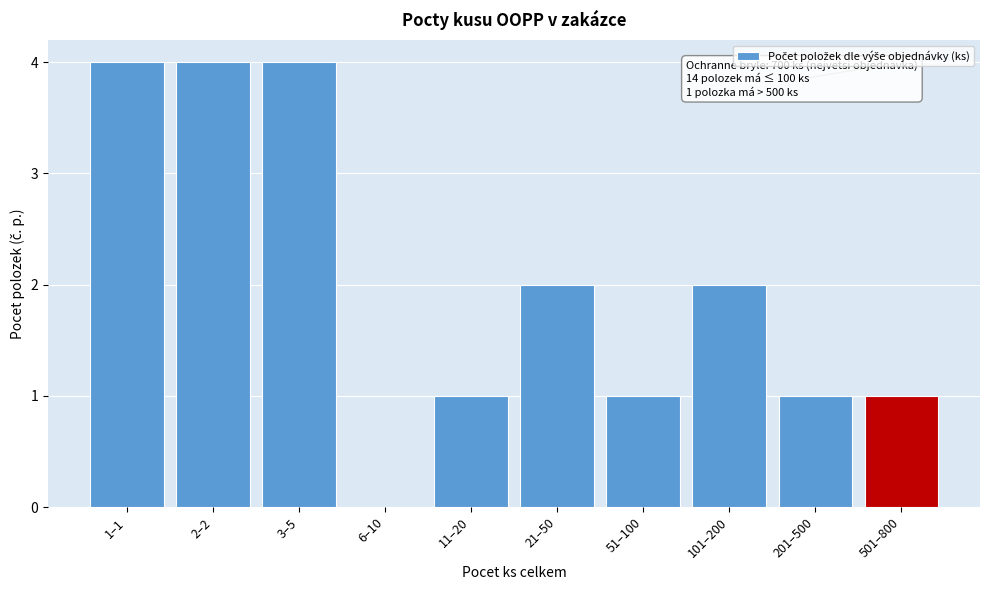

Reading right to left, what are all the values shown in this chart?

501–800=1	201–500=1	101–200=2	51–100=1	21–50=2	11–20=1	6–10=0	3–5=4	2–2=4	1–1=4